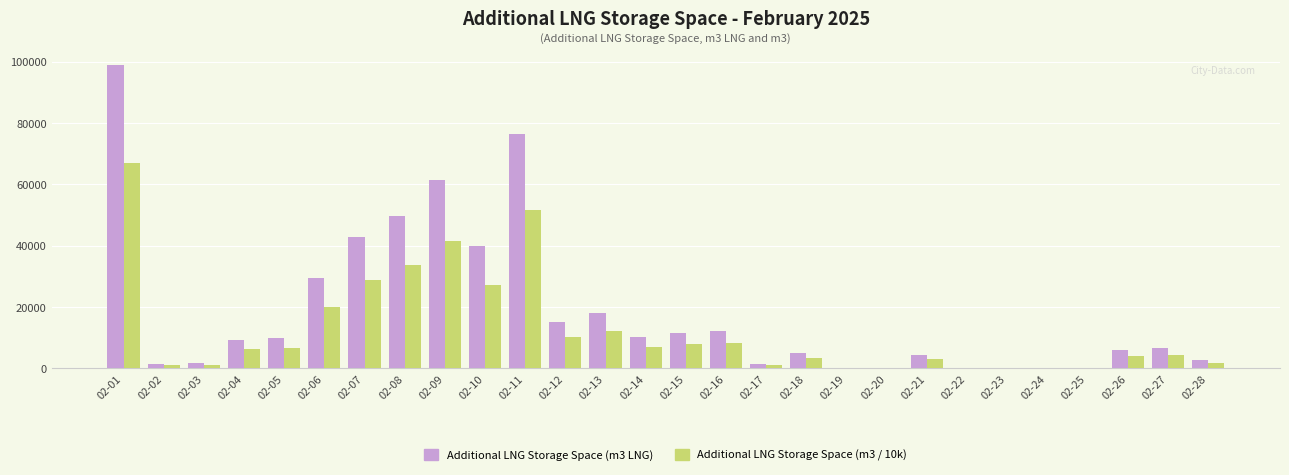

What is the sum of the Additional LNG Storage Space (m3 LNG) values at 02-22 and 02-14?

10235.0